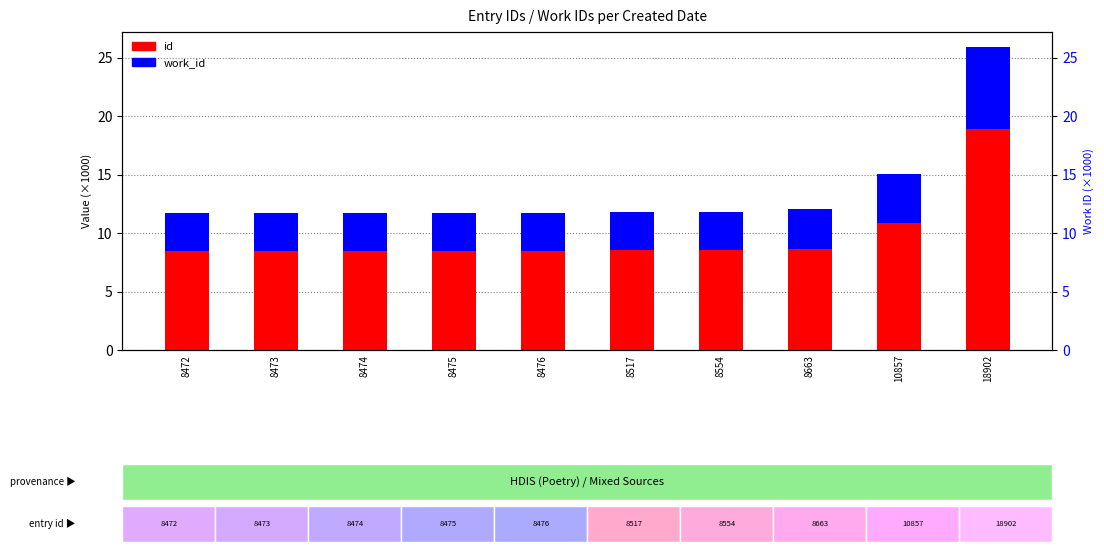

What are all the series names shown in the legend?

id, work_id